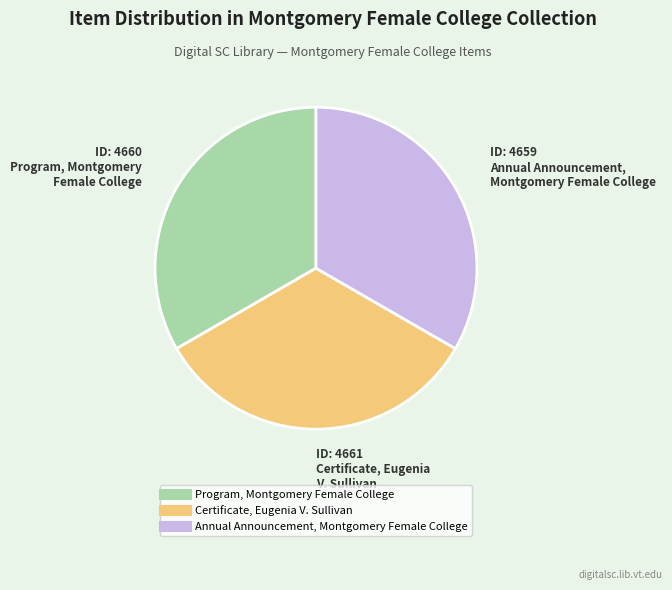

The Certificate, Eugenia V. Sullivan slice represents 27% of the pie. True or false?

False